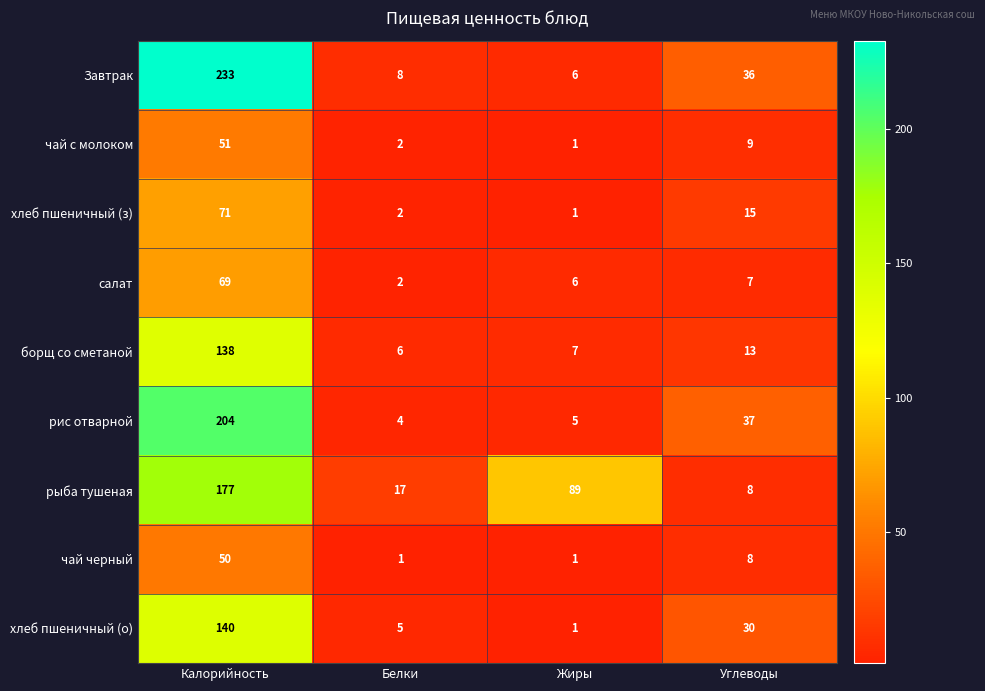

What is the maximum value for Завтрак?

233